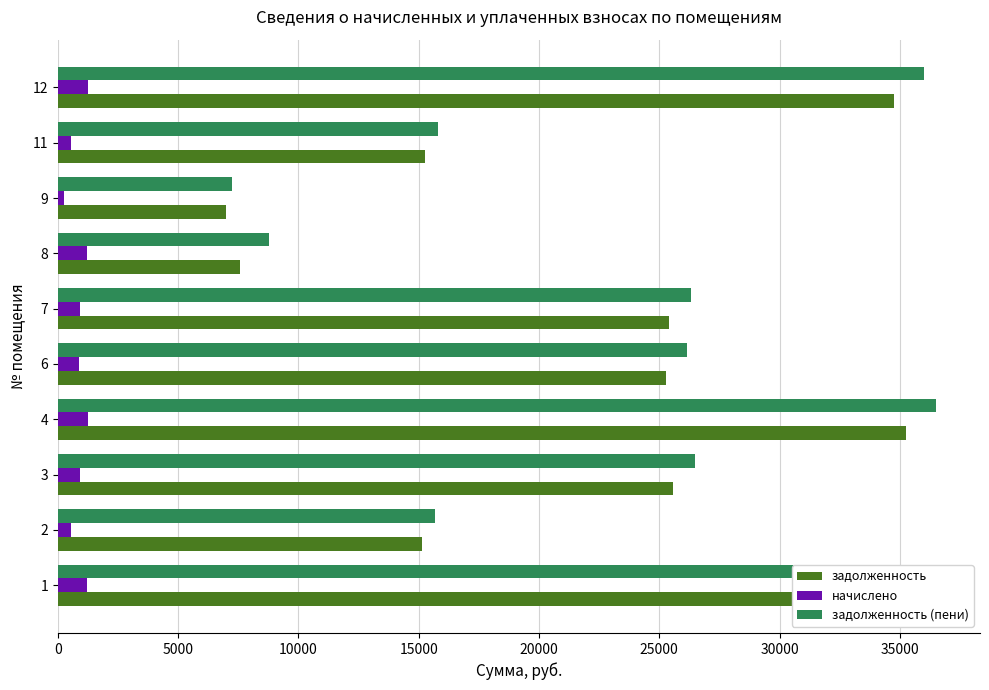

What is the difference between the maximum and minimum values in the задолженность series?

28261.4